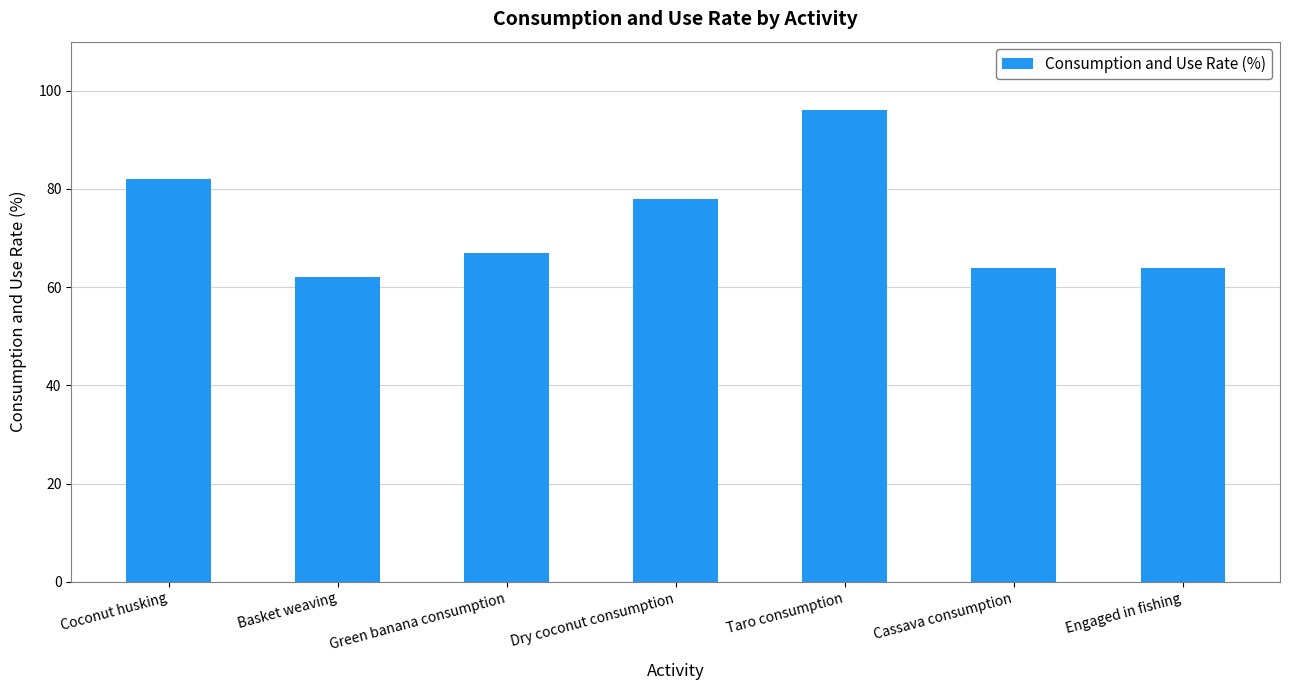

What is the sum of the values at Dry coconut consumption and Green banana consumption?

145